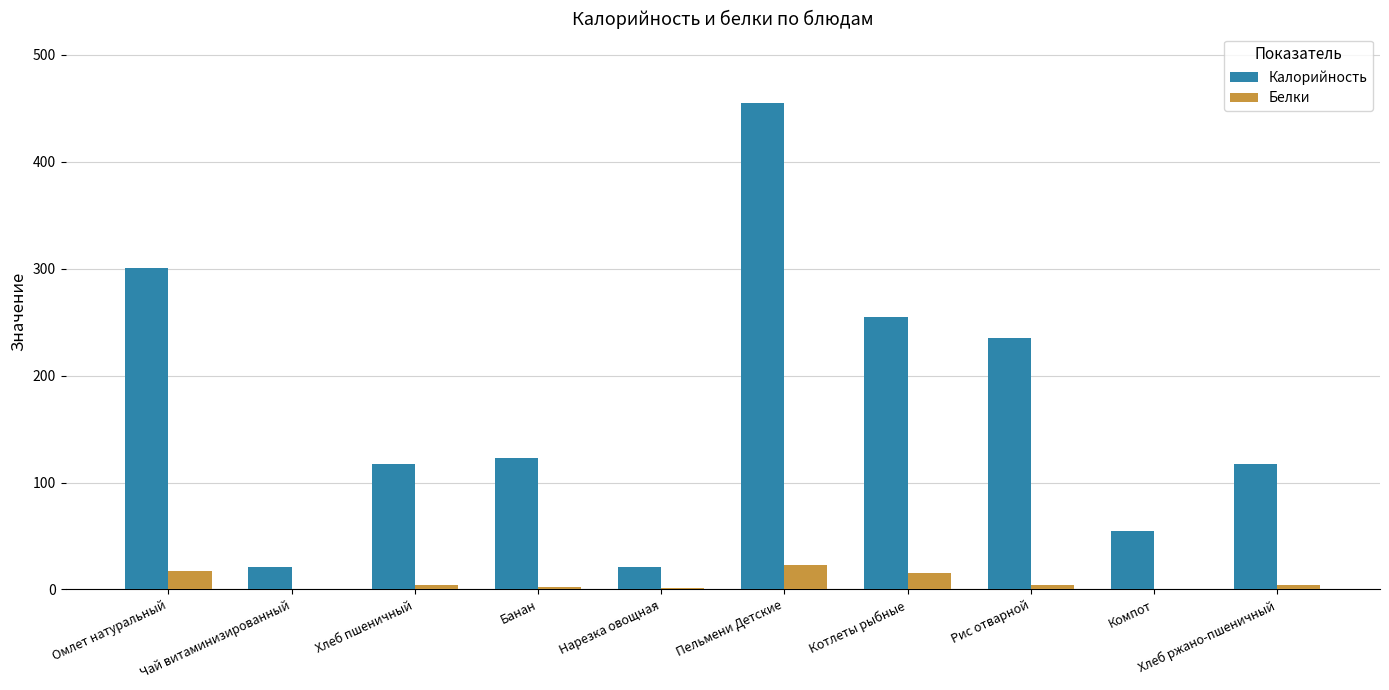

Which series has the largest total across all categories?

Калорийность